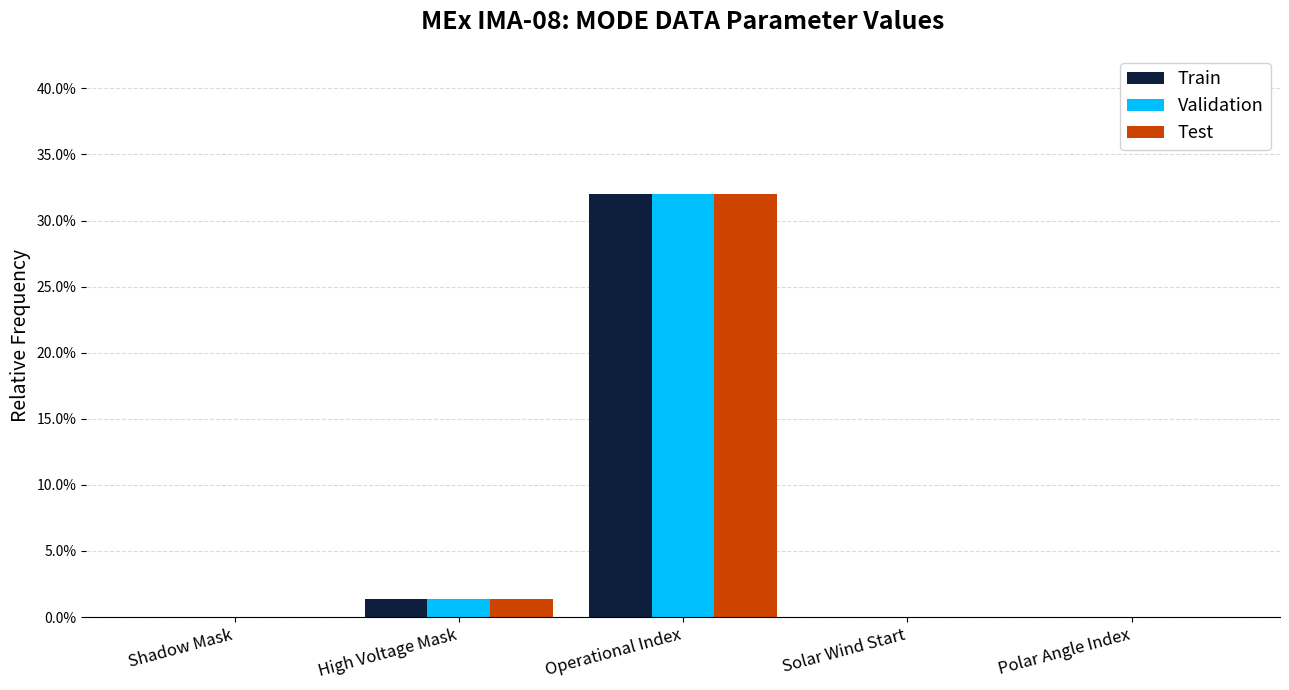

The value of Validation at Solar Wind Start is 9.8. True or false?

False